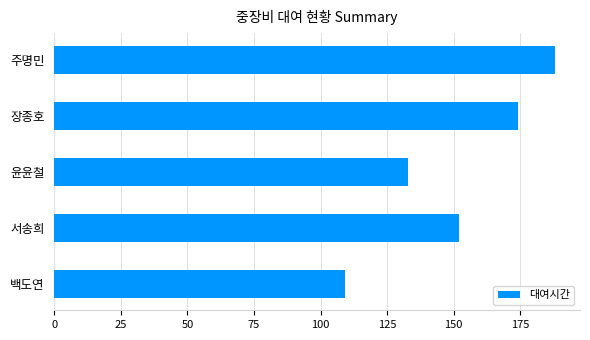

What is the approximate value at 서송희?

152